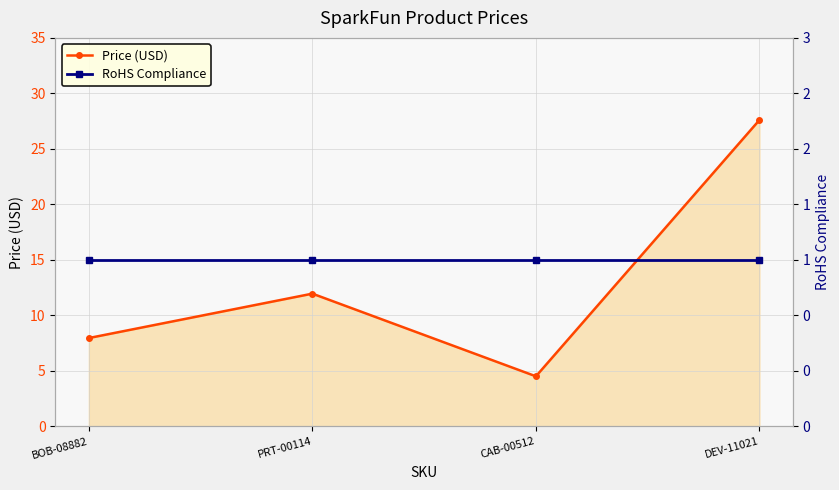

True or false: Price (USD) and RoHS Compliance intersect in this chart.

False